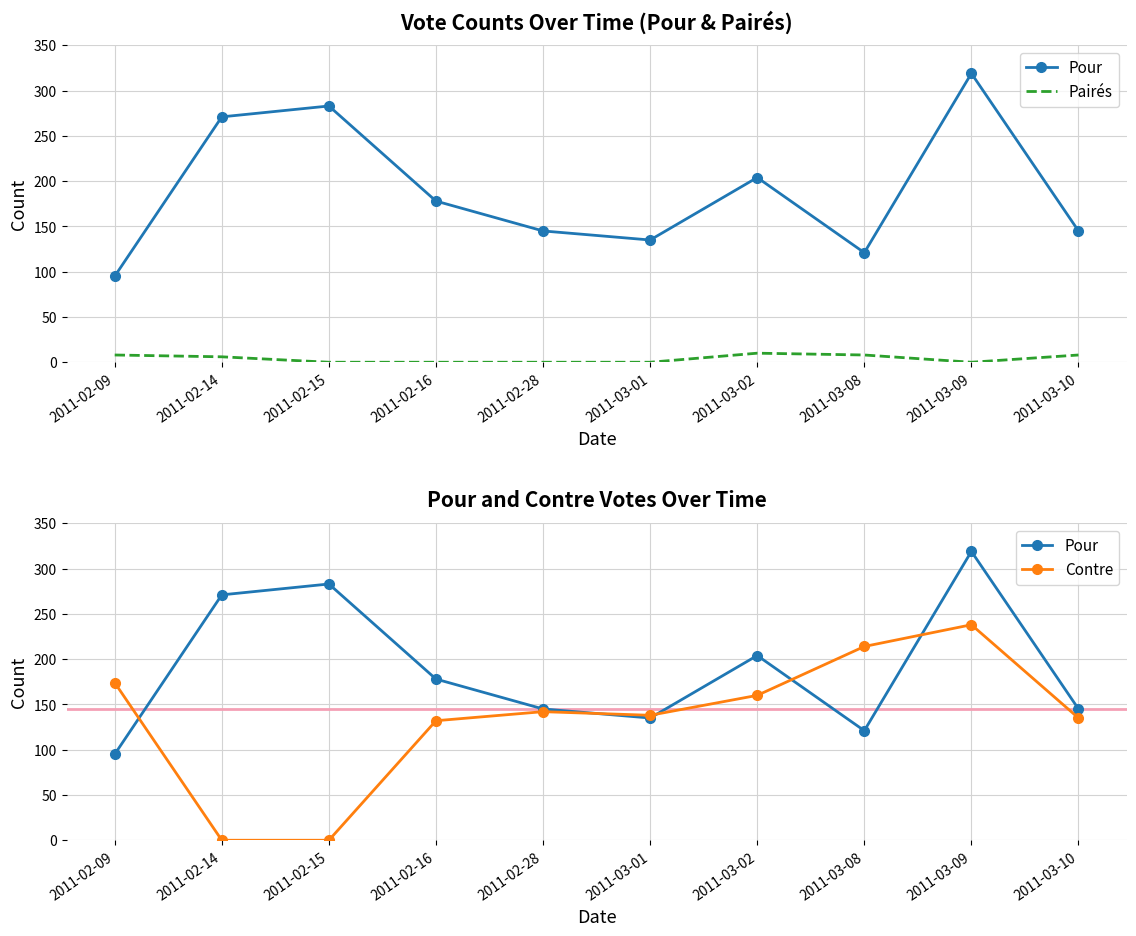

Rank the categories by Pairés value from lowest to highest.

2011-02-15, 2011-02-16, 2011-02-28, 2011-03-01, 2011-03-09, 2011-02-14, 2011-02-09, 2011-03-08, 2011-03-10, 2011-03-02